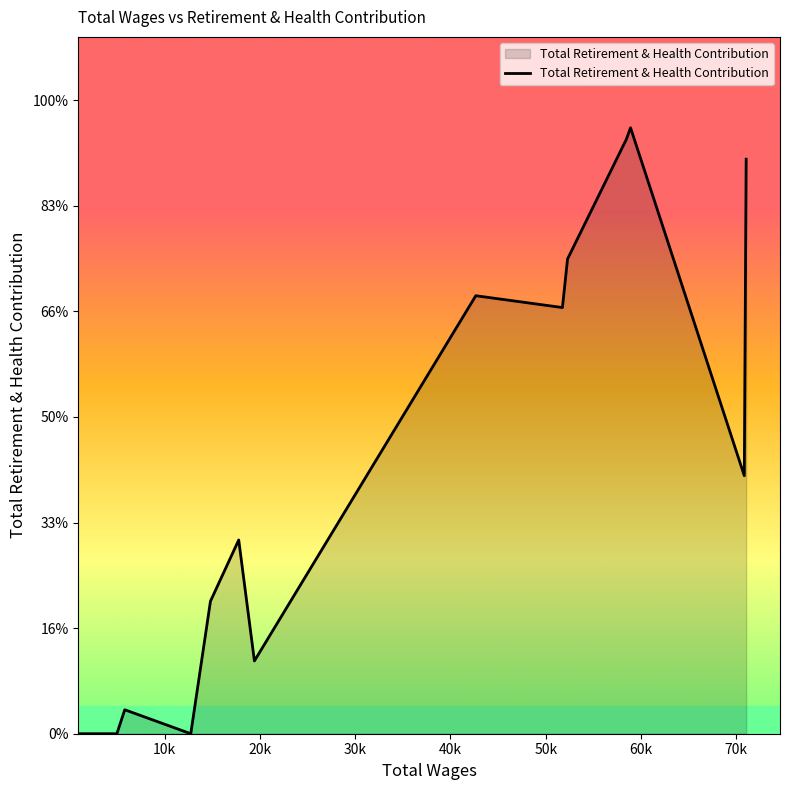

Does the chart display data point markers on the line(s)?

No